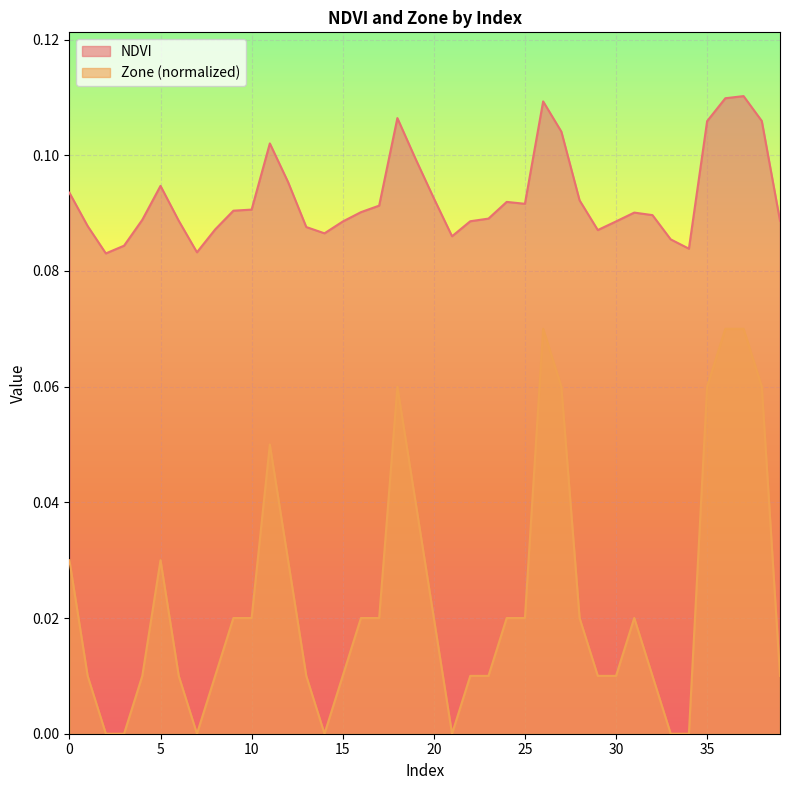

True or false: Zone has more than 1 interior local peaks.

True